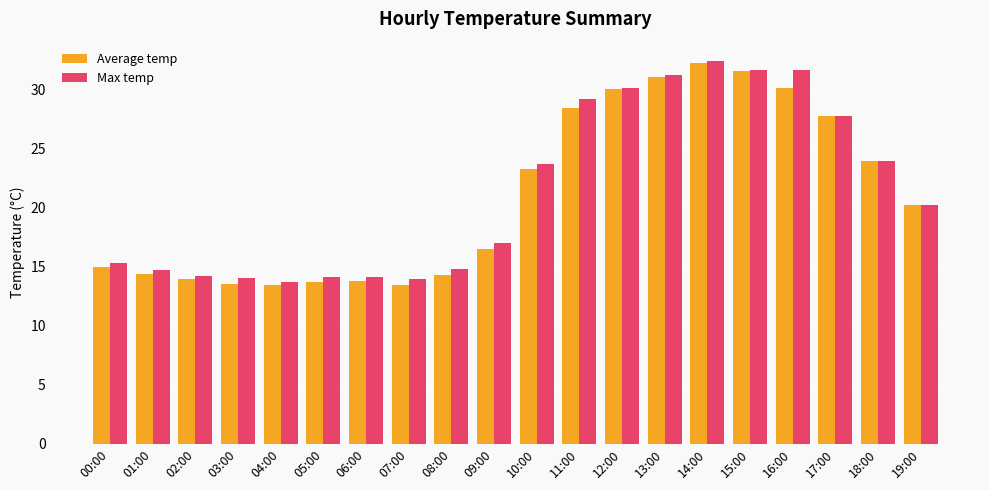

What is the highest value of the Max temp series?

32.4